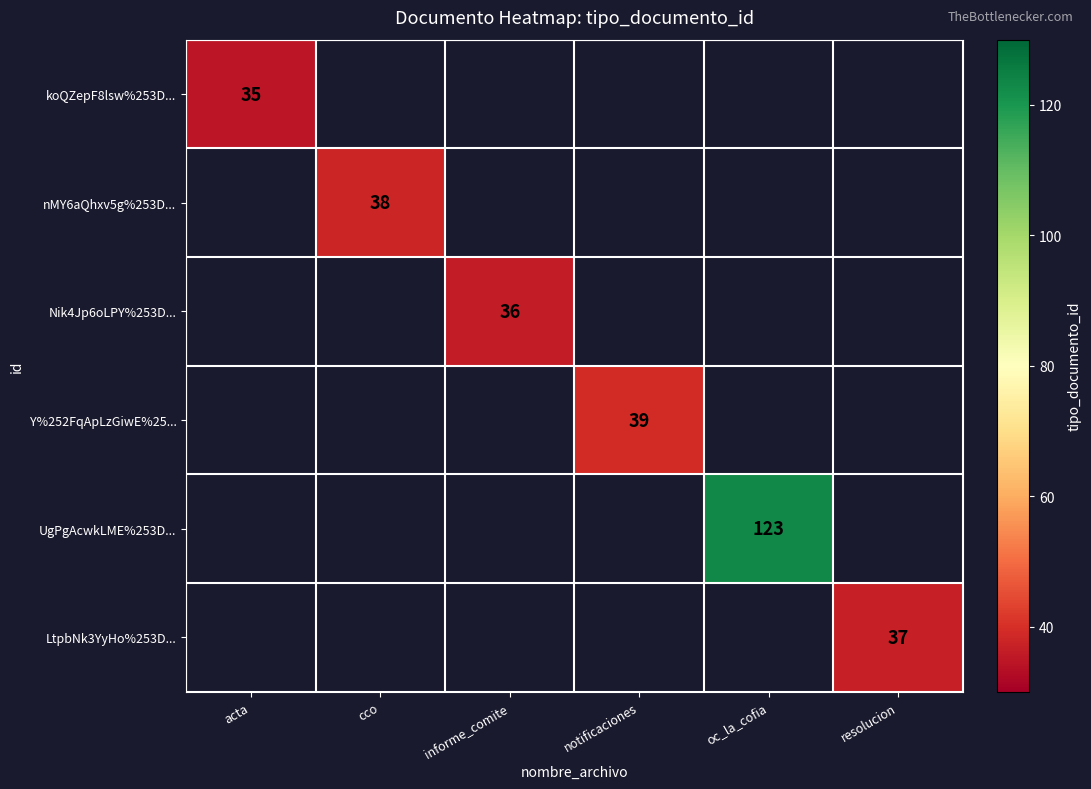

True or false: nMY6aQhxv5g%253D... has a value of 38 at cco.

True